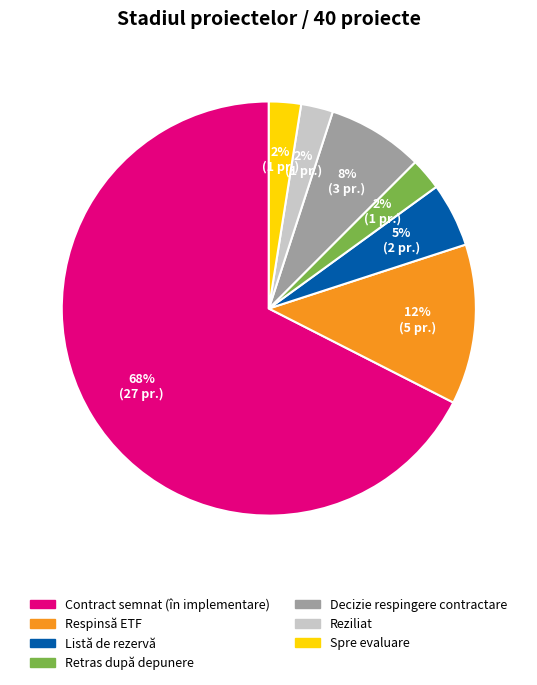

Between Spre evaluare and Listă de rezervă, which is larger?

Listă de rezervă